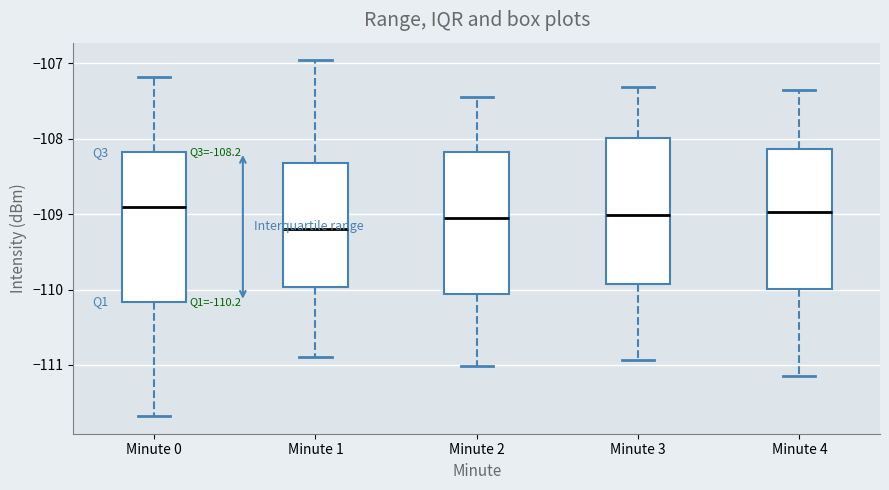

Which box's median line is the lowest?

Minute 1